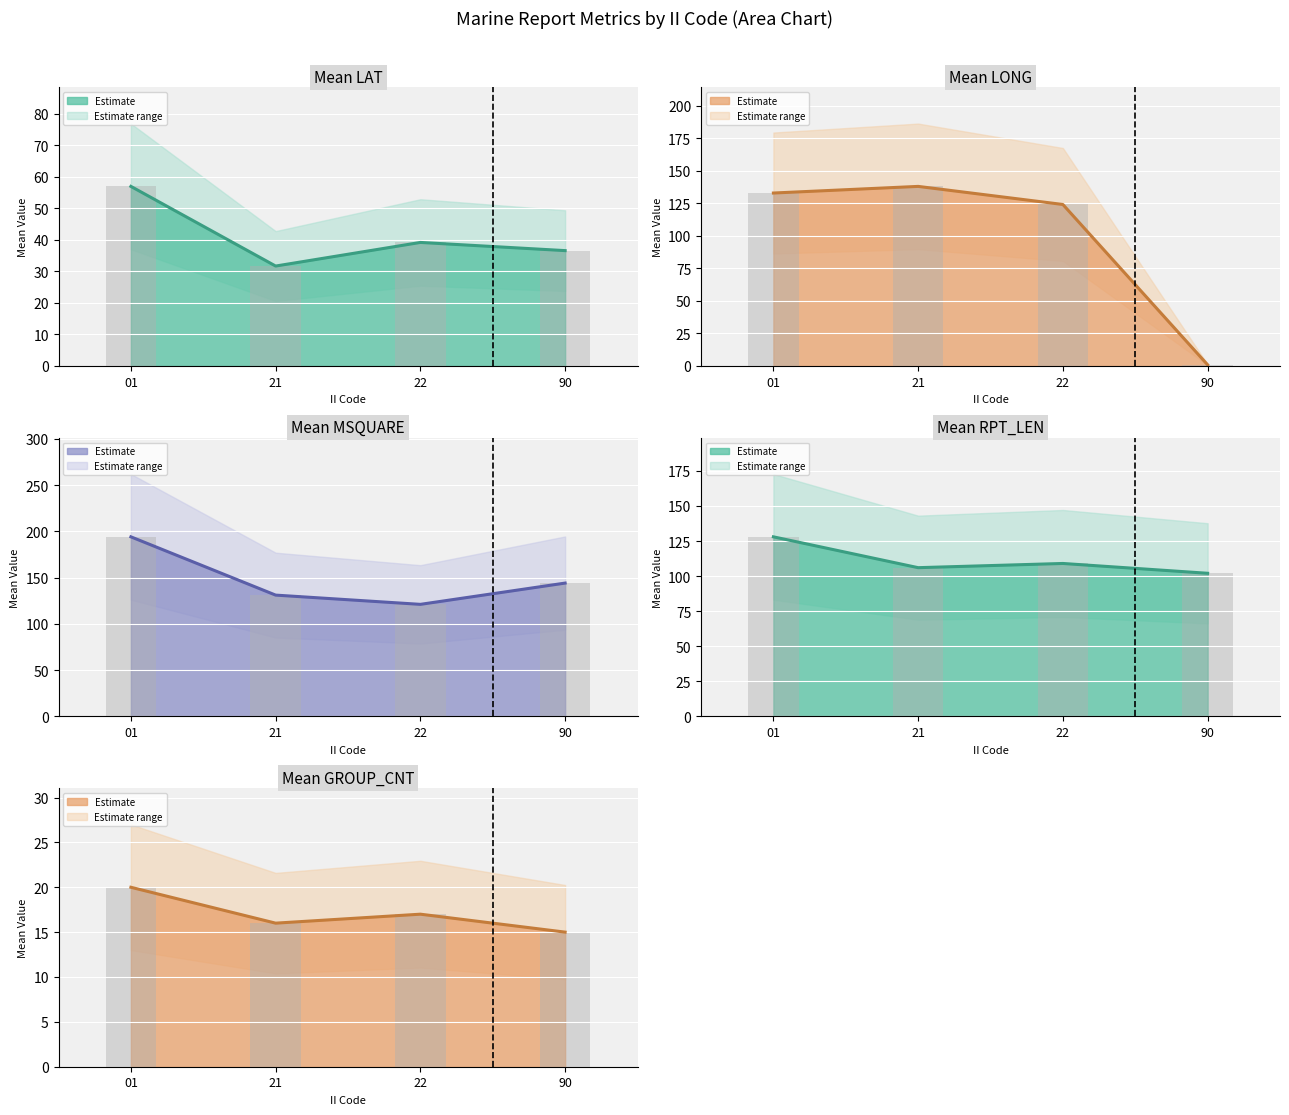

What is the smallest value displayed?

0.8